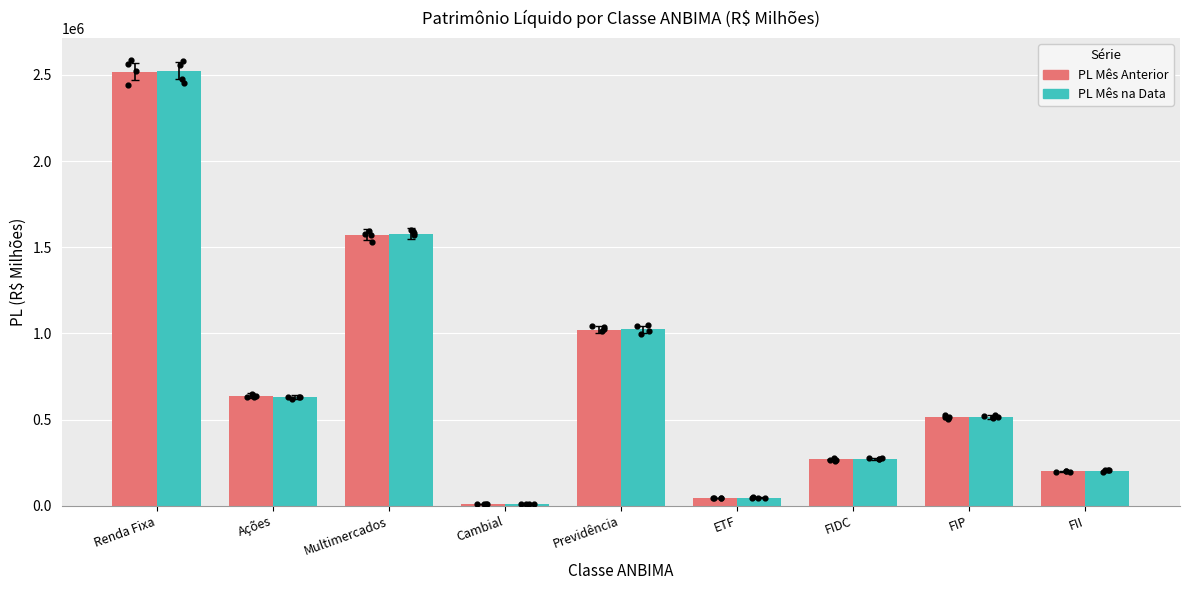

Which series has the largest Y range (max minus min)?

PL Mês na Data